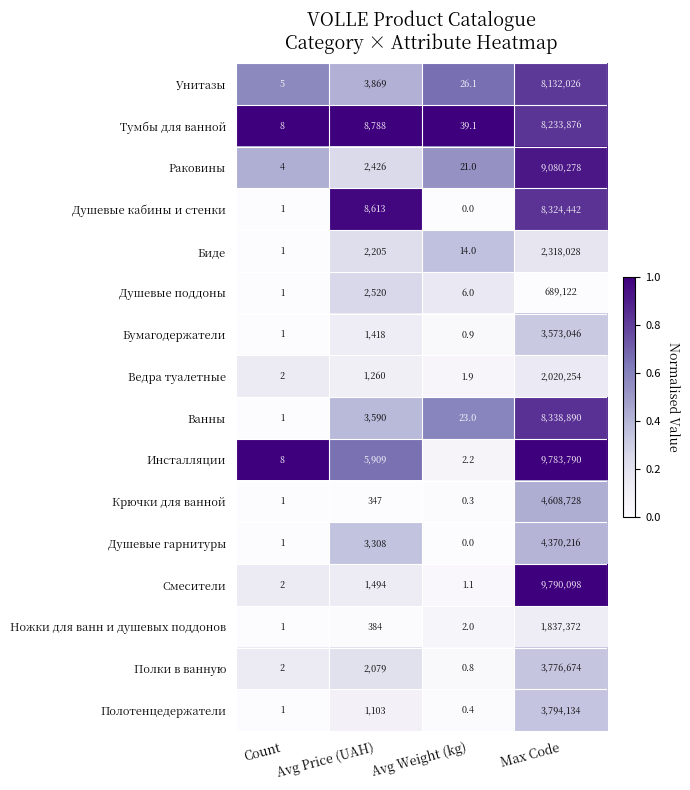

What is the difference between the Тумбы для ванной values at Max Code and Avg Weight (kg)?

8233836.9